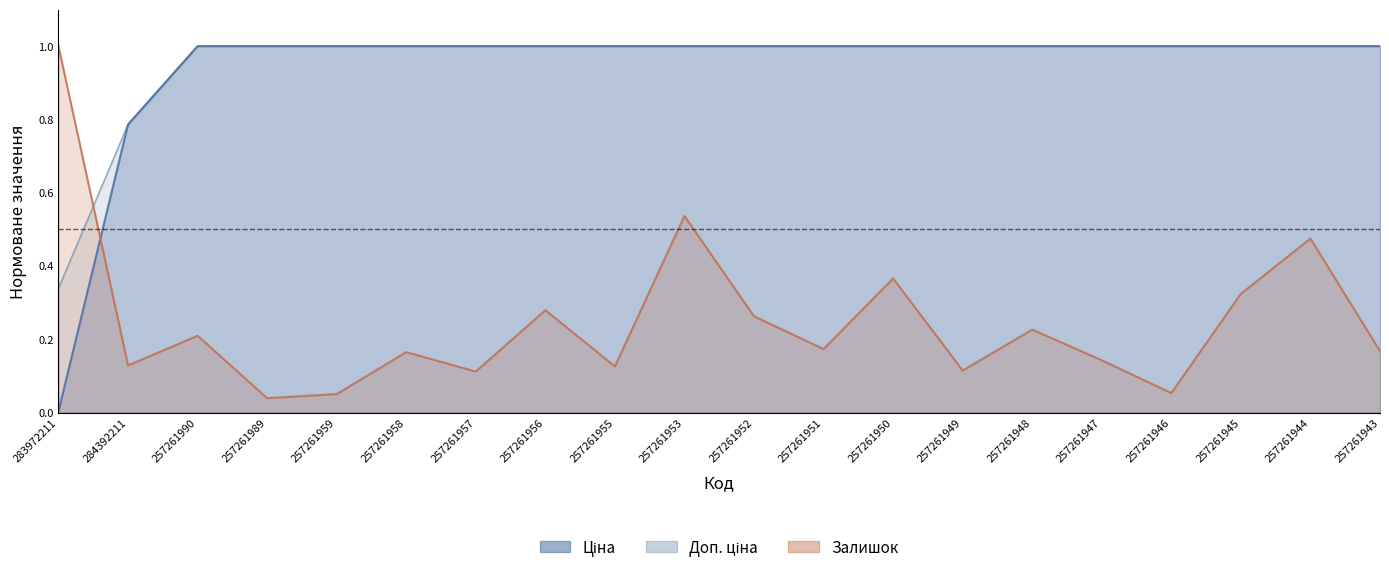

At which label does Ціна reach its peak?

257261990